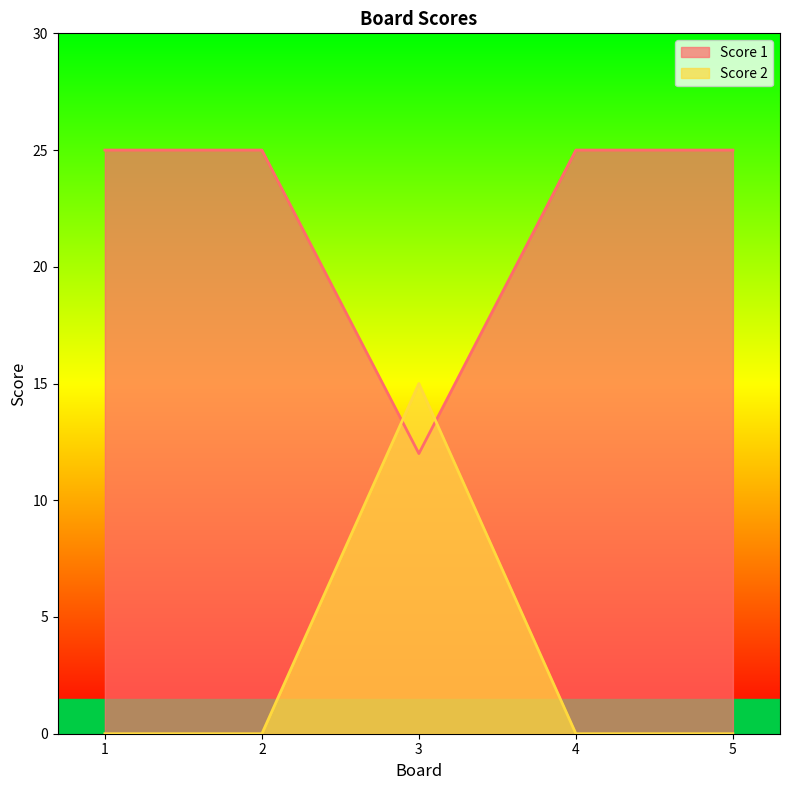

At which label is Score 2 closest to 7?

1